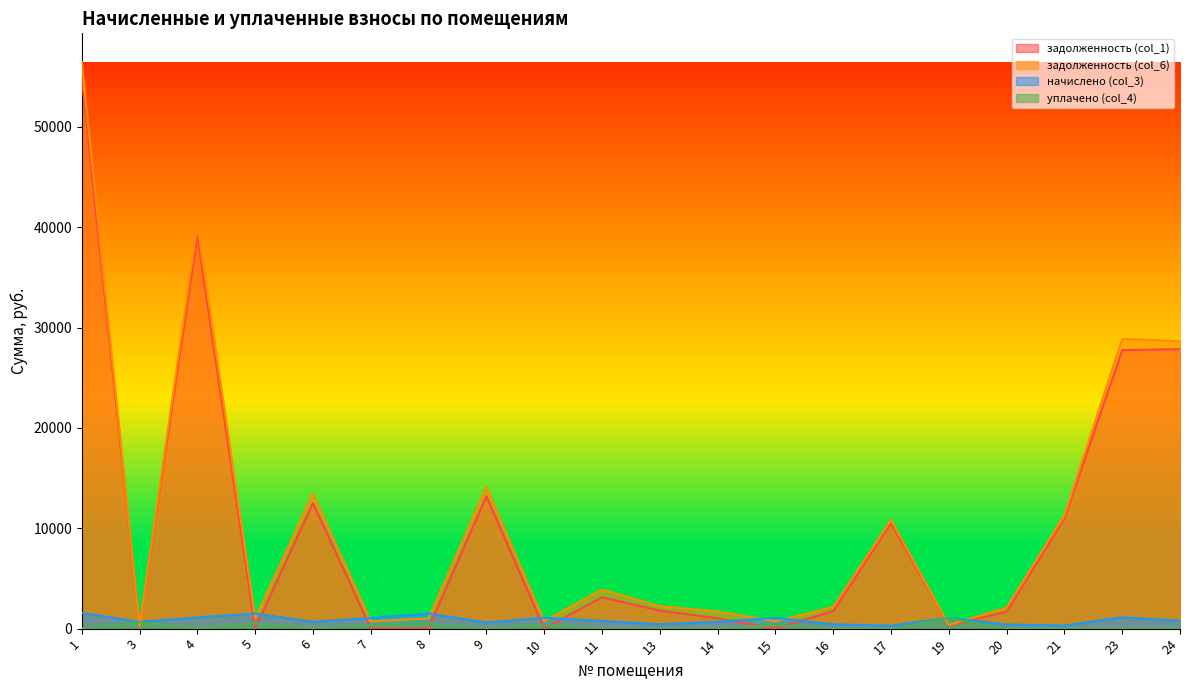

True or false: задолженность (col_1) and задолженность (col_6) intersect in this chart.

False